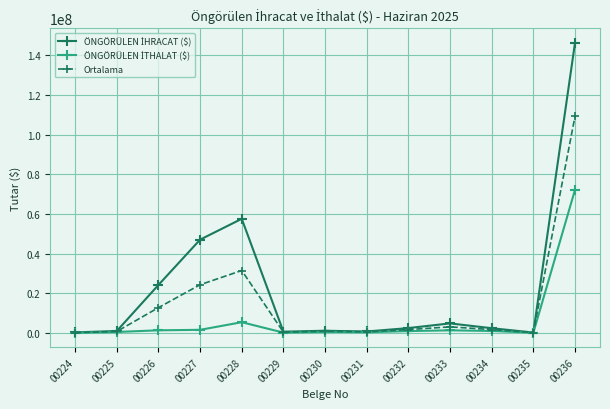

At which category is the sum across all series the highest?

00236